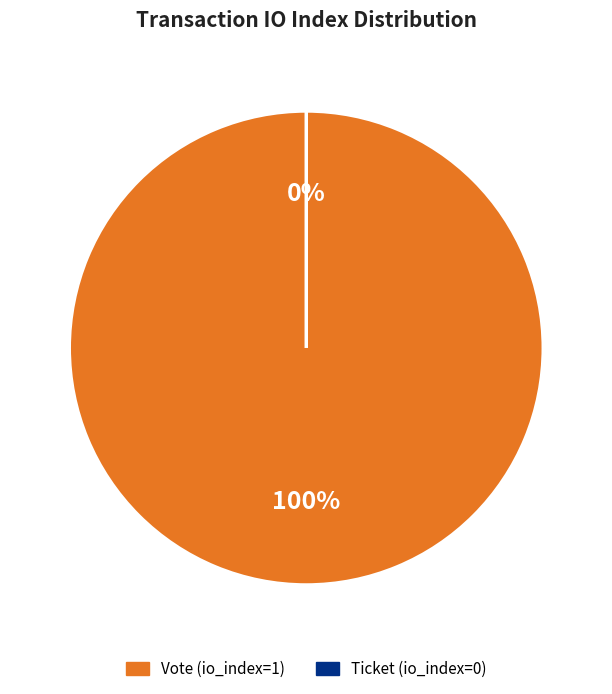

To the nearest percent, what is the combined percentage of Ticket (io_index=0) and Vote (io_index=1)?

100%